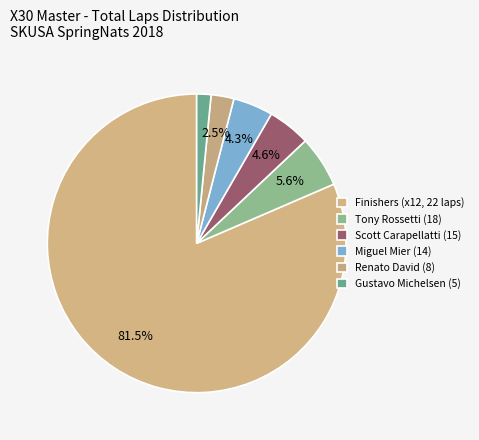

Count the number of slices in the pie.

6